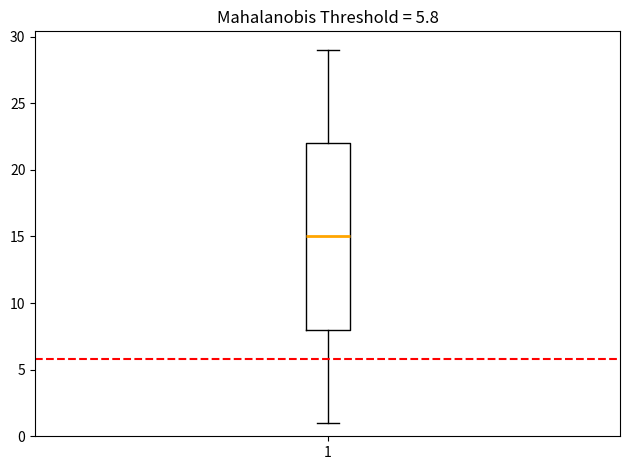

Read this box plot against the y-axis: the position of the median line, the range covered by the box, and the ends of both whiskers. The values are not printed on the chart, so give them approximately, as read against the axis.

median 15, box 8 to 22, whiskers 1 to 29